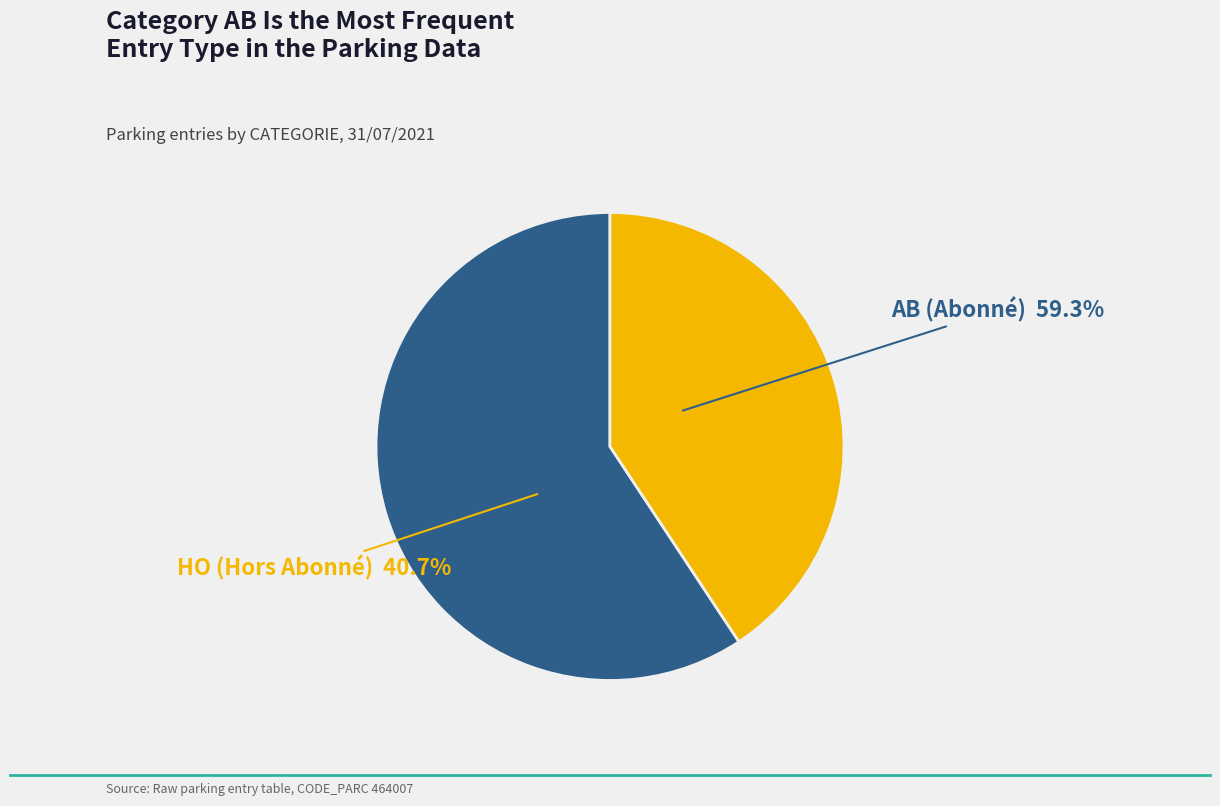

Is it true that AB is 65% of the pie?

False